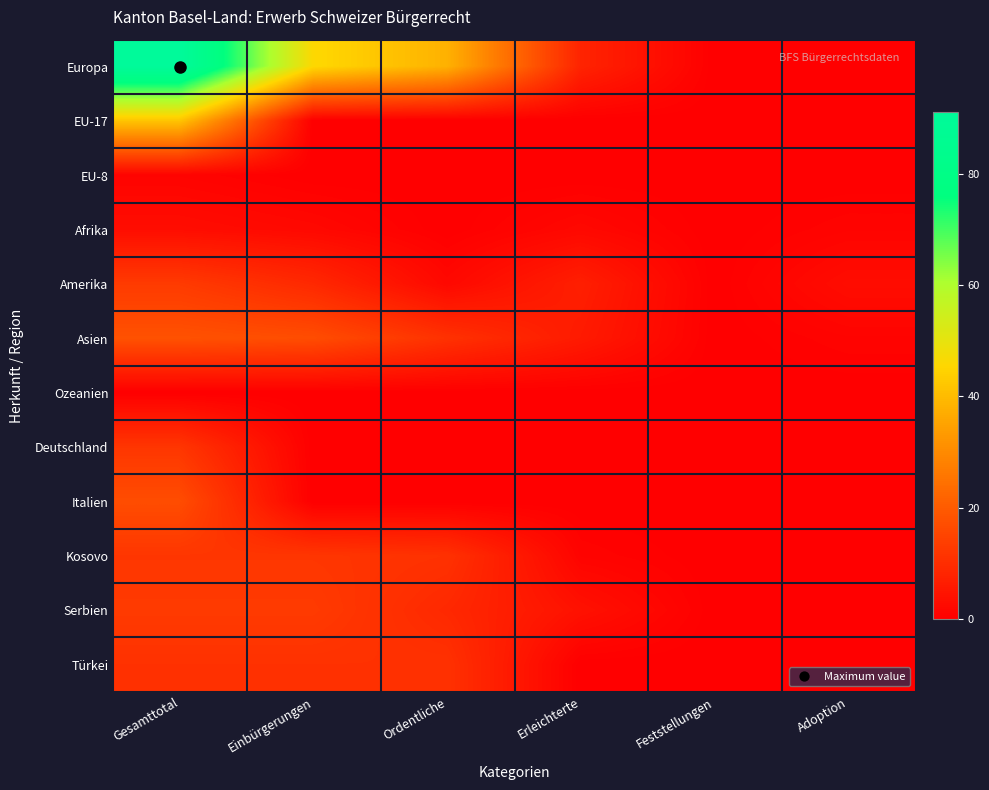

At how many categories does at least one series exceed 78?

1